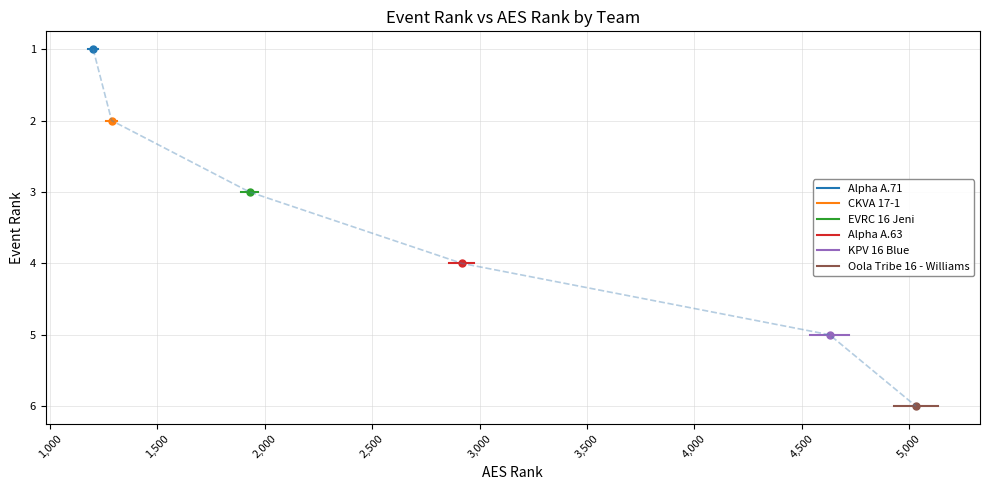

What are all the series names shown in the legend?

Alpha A.71, CKVA 17-1, EVRC 16 Jeni, Alpha A.63, KPV 16 Blue, Oola Tribe 16 - Williams